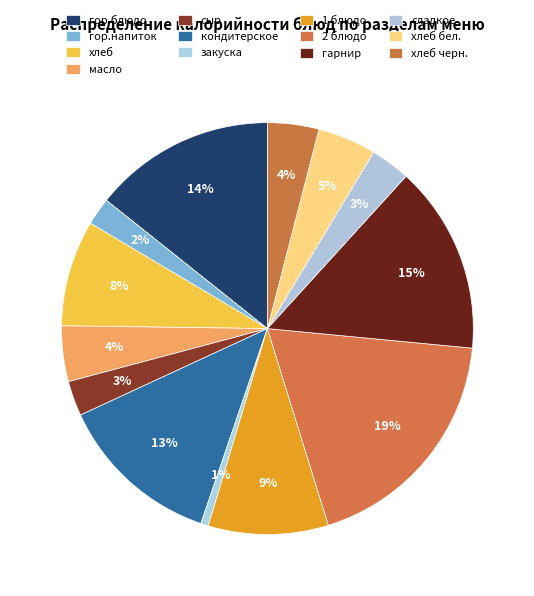

How many slices are in this pie chart?

13